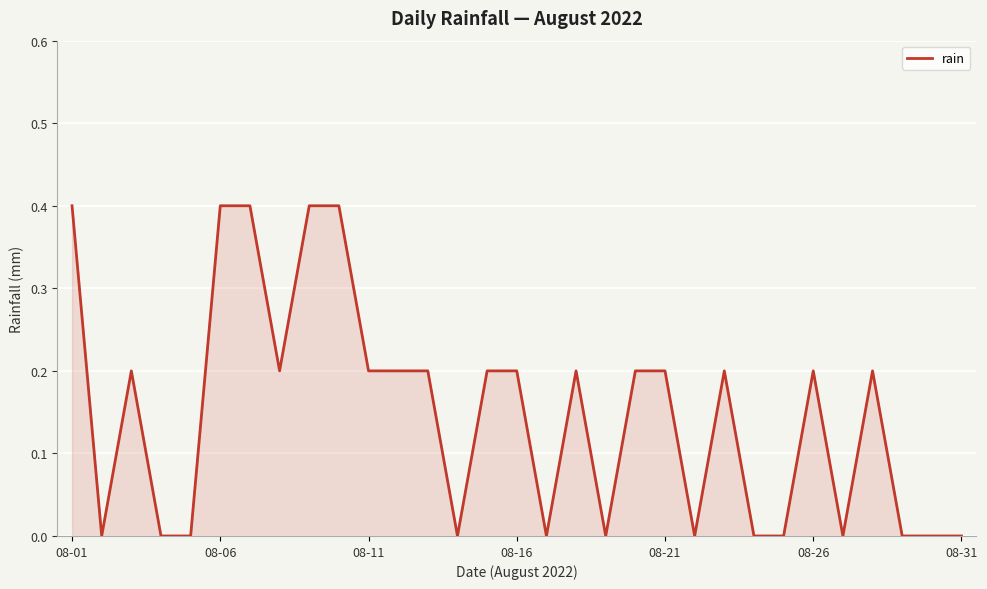

What is the difference between the maximum and minimum values?

0.4